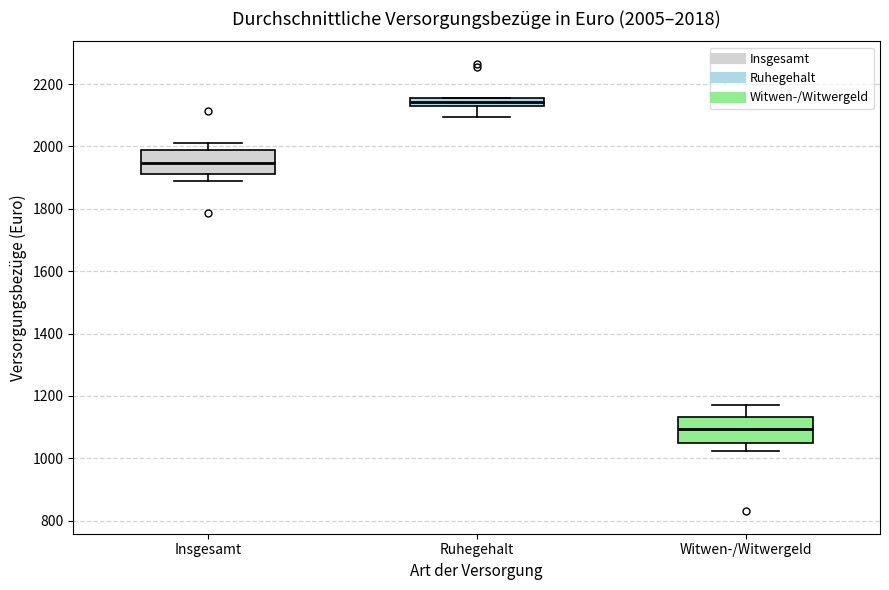

Which box has the lowest median line?

Witwen-/Witwergeld